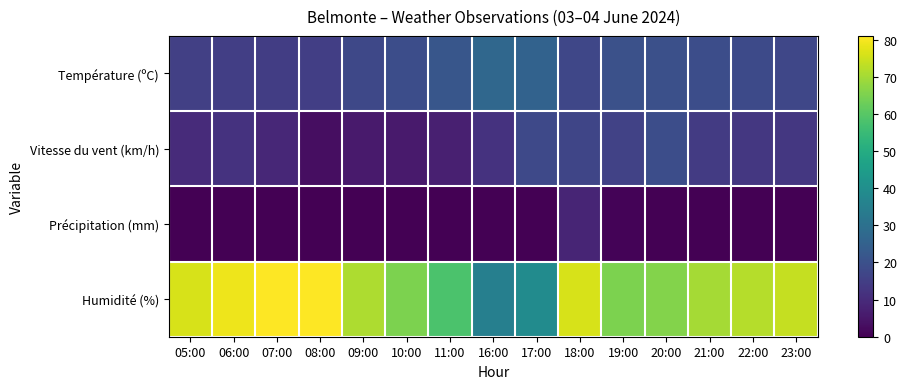

At how many categories does at least one series exceed 26?

15